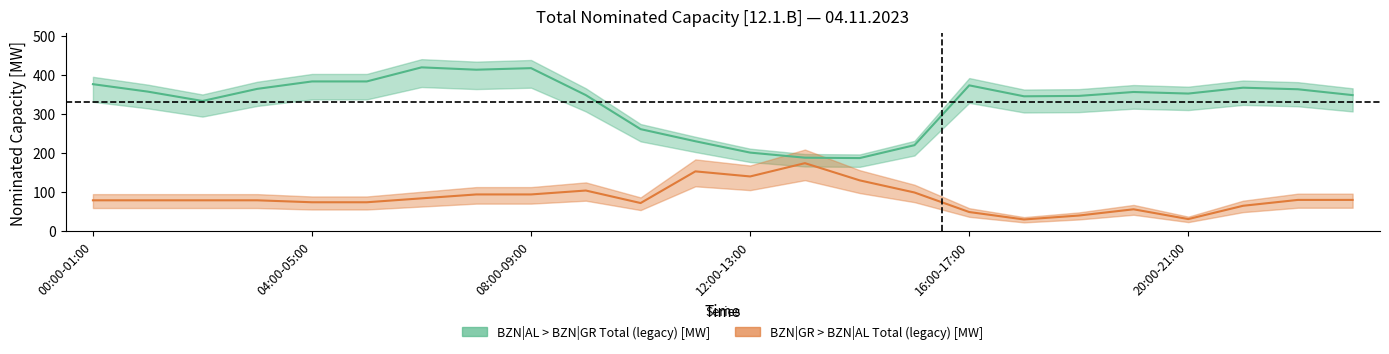

In BZN|GR > BZN|AL Total (legacy) [MW], how many points are higher than both neighbors (excluding endpoints)?

4